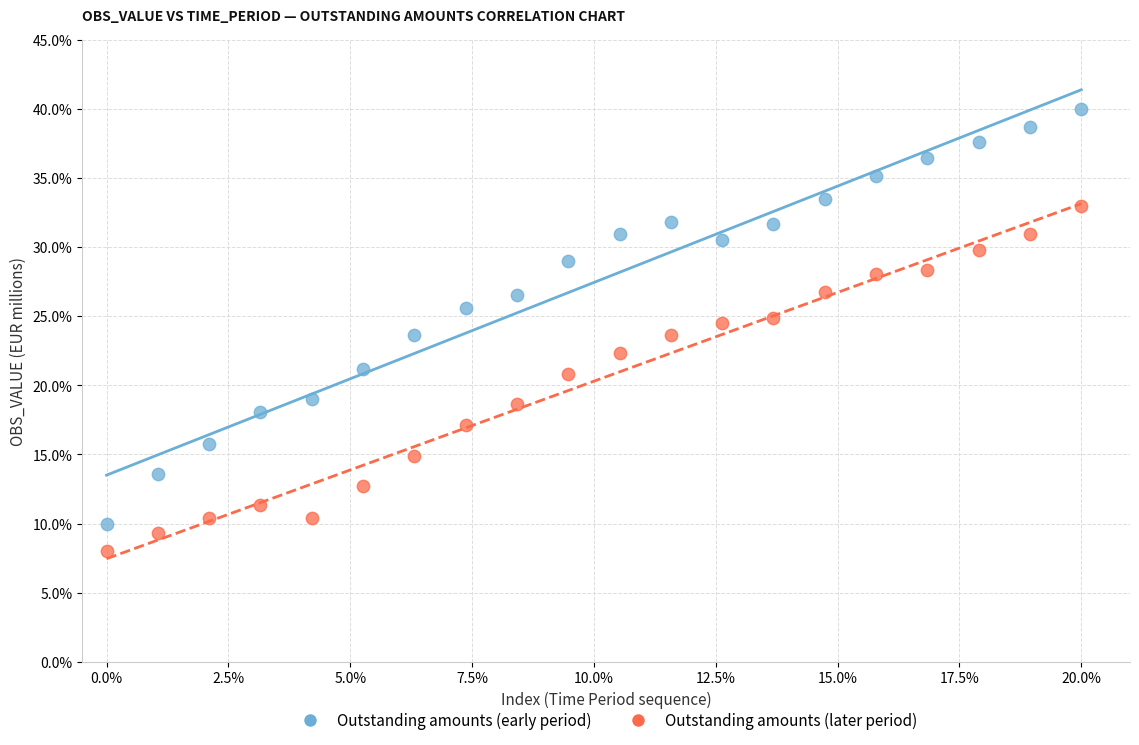

Across all data points, what is the range of Y values (max minus min)?

32.0